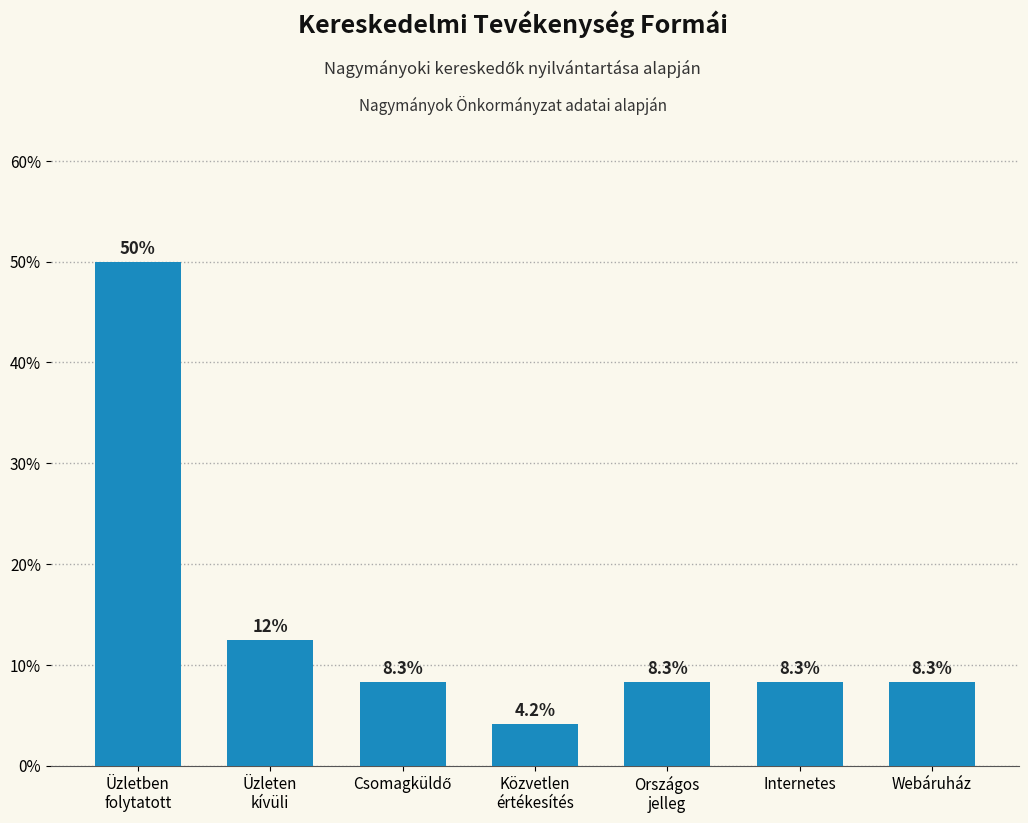

What is the difference between the second highest and minimum values?

8.3